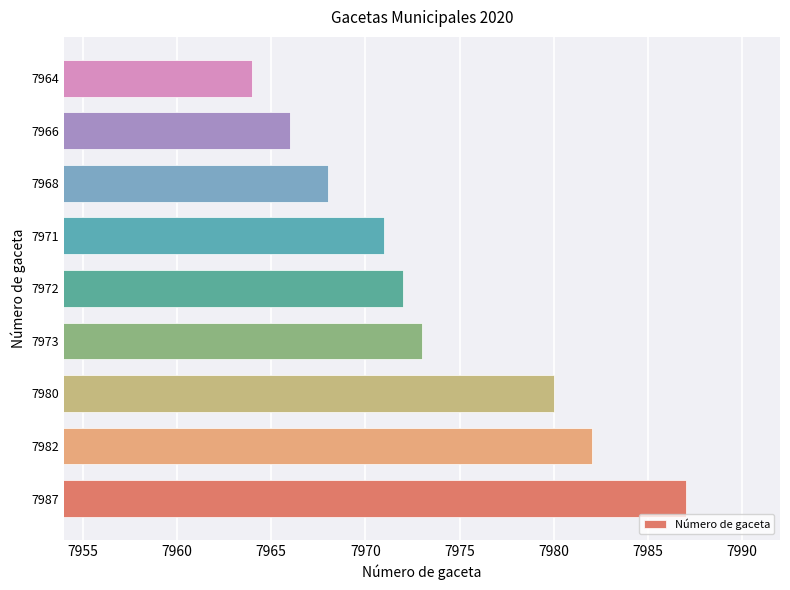

Is it true that the value at 7980 is 11601?

False